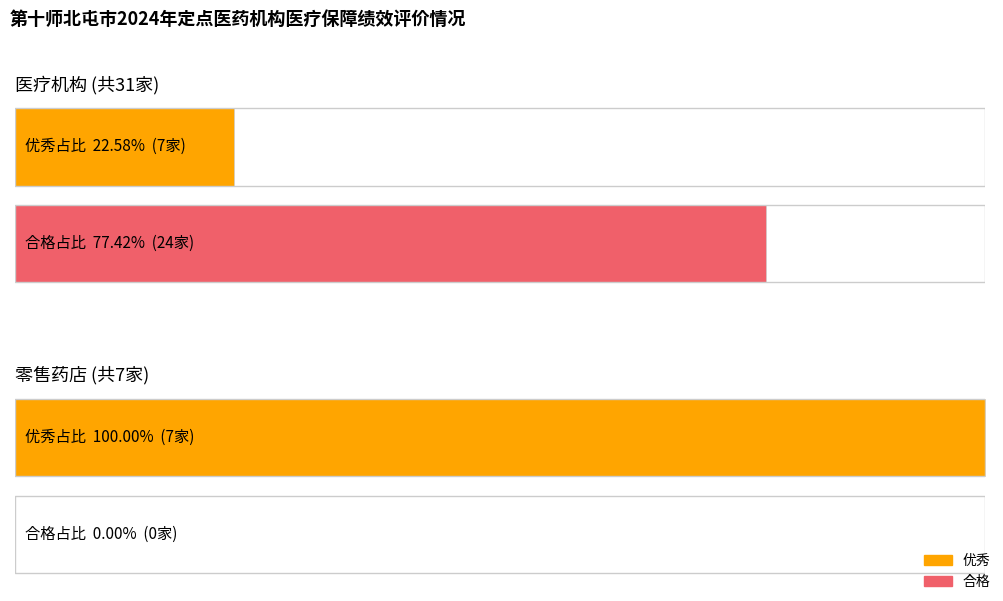

Which category has the lowest value across all series?

零售药店